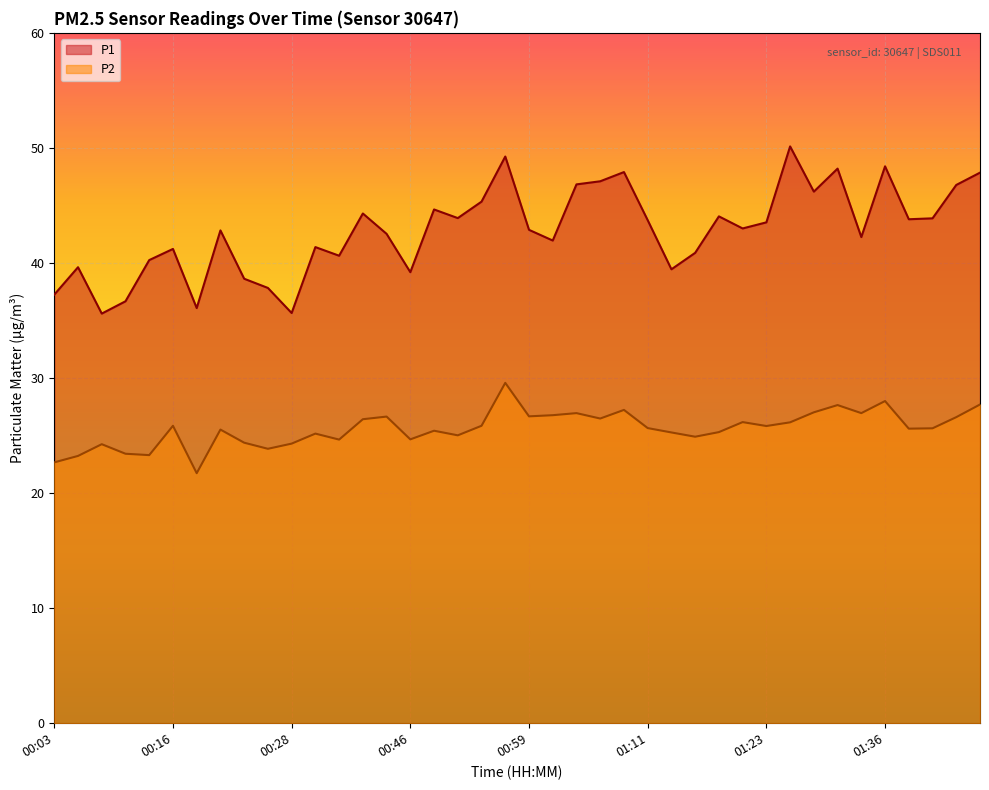

True or false: P1 and P2 intersect in this chart.

False